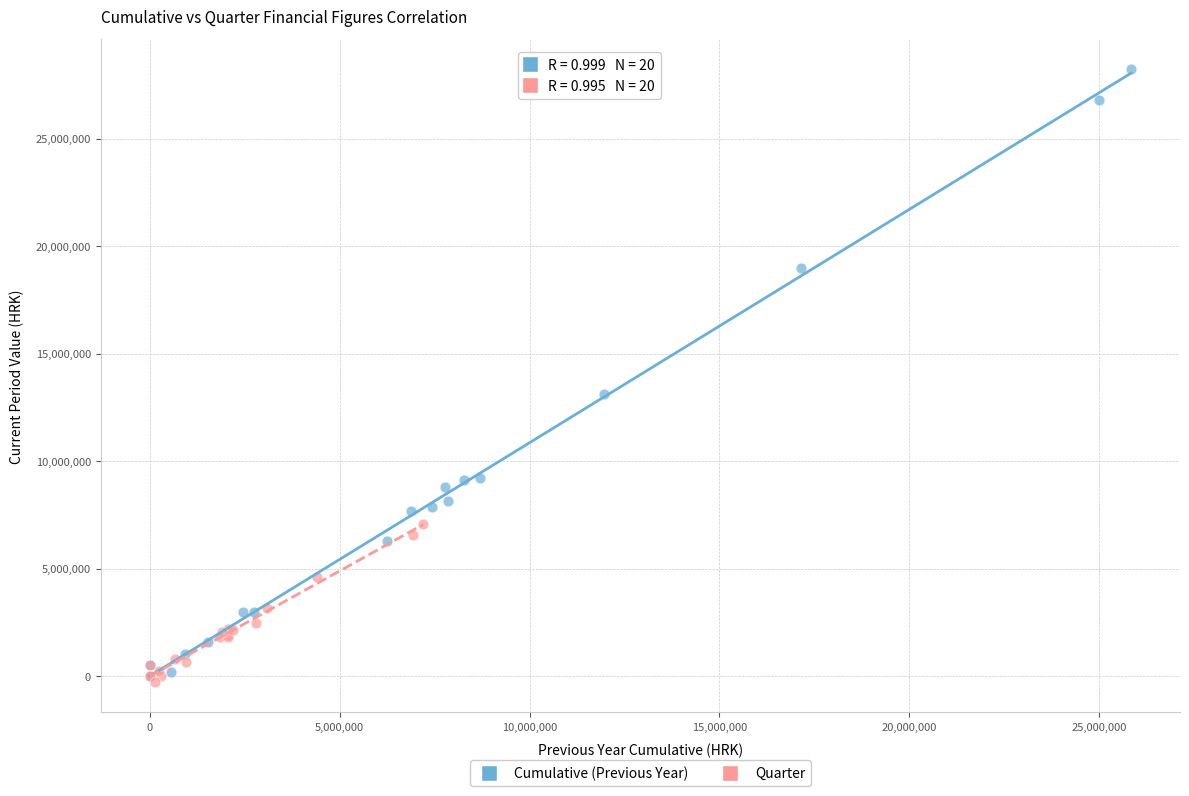

Which series has the largest Y range (max minus min)?

Cumulative (Previous Year)